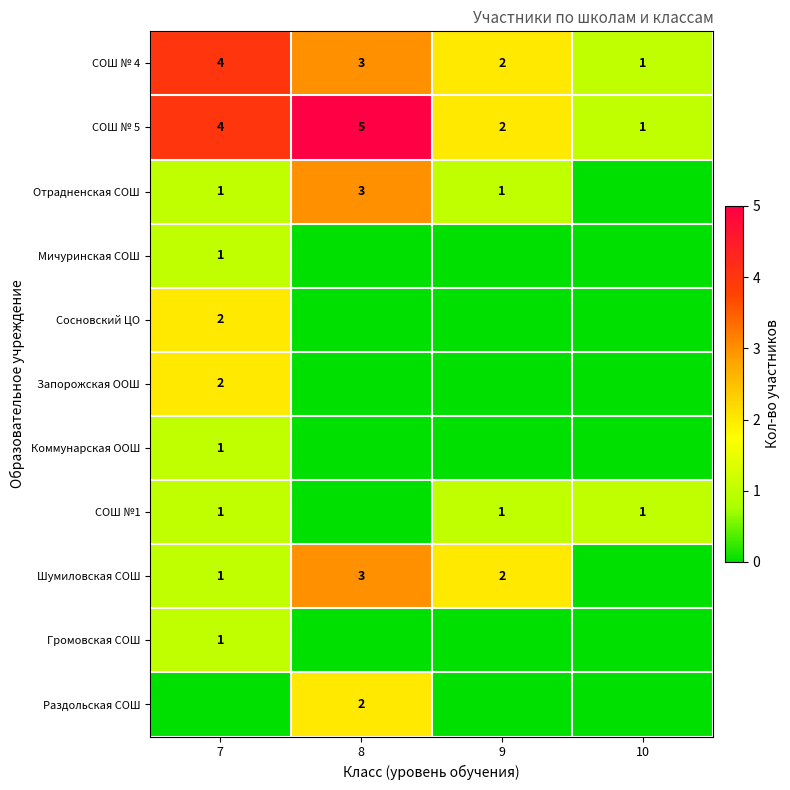

Is the value of СОШ № 4 at 7 greater than the value of Сосновский ЦО at 7?

Yes